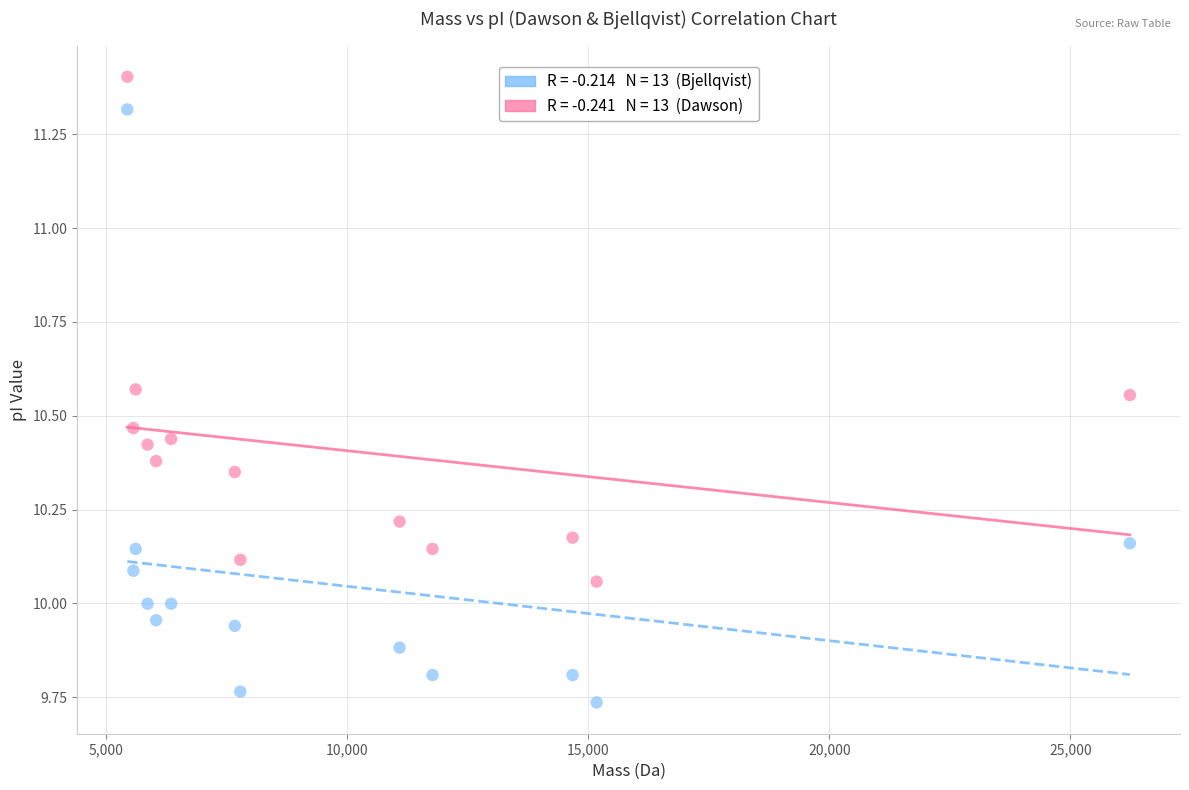

Across all data points, what is the range of Y values (max minus min)?

1.7